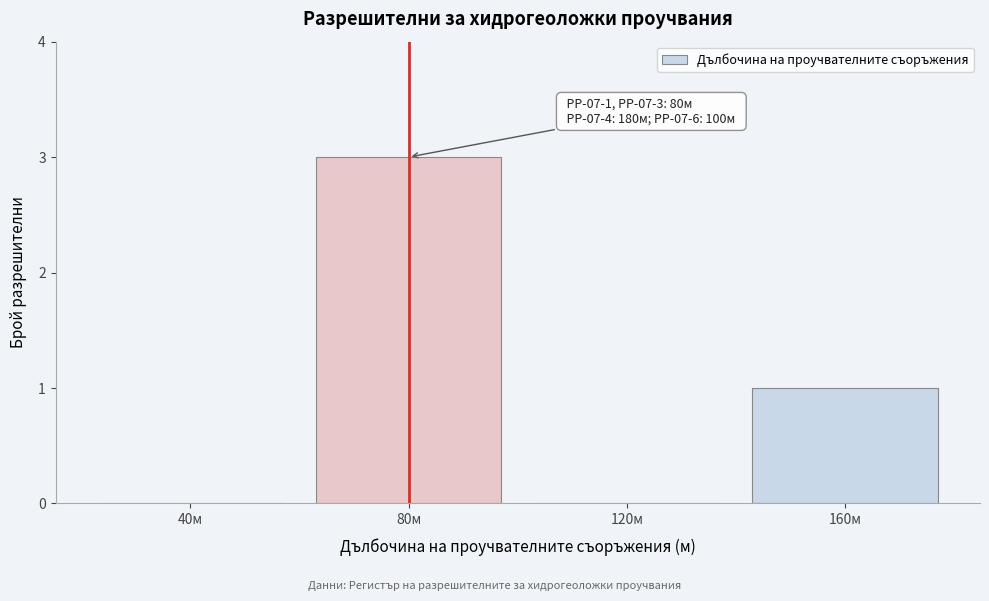

Reading left to right, what are all the values shown in this chart?

40м=0	80м=3	120м=0	160м=1